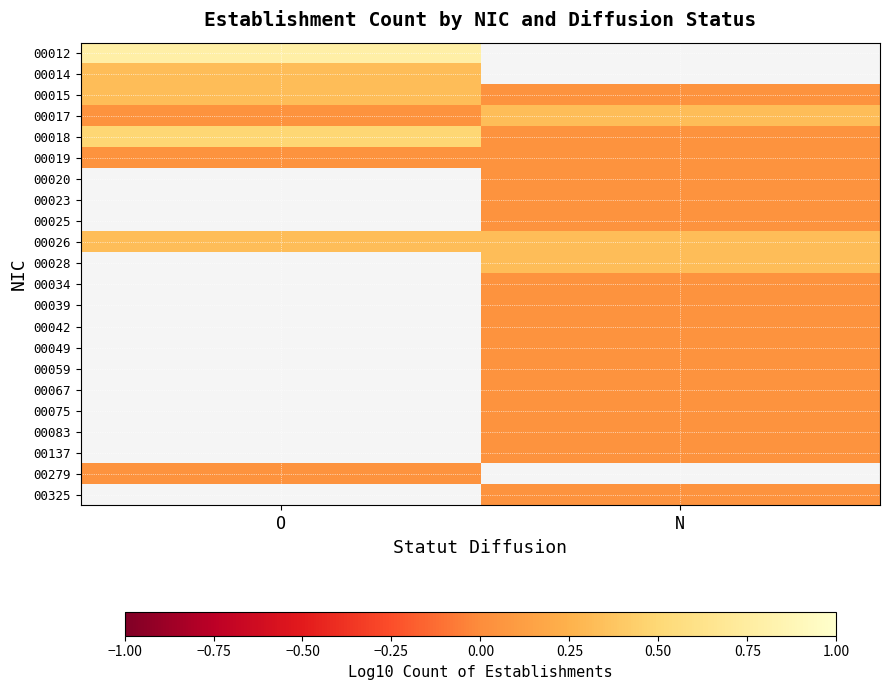

How many values in 00049 are above zero?

1